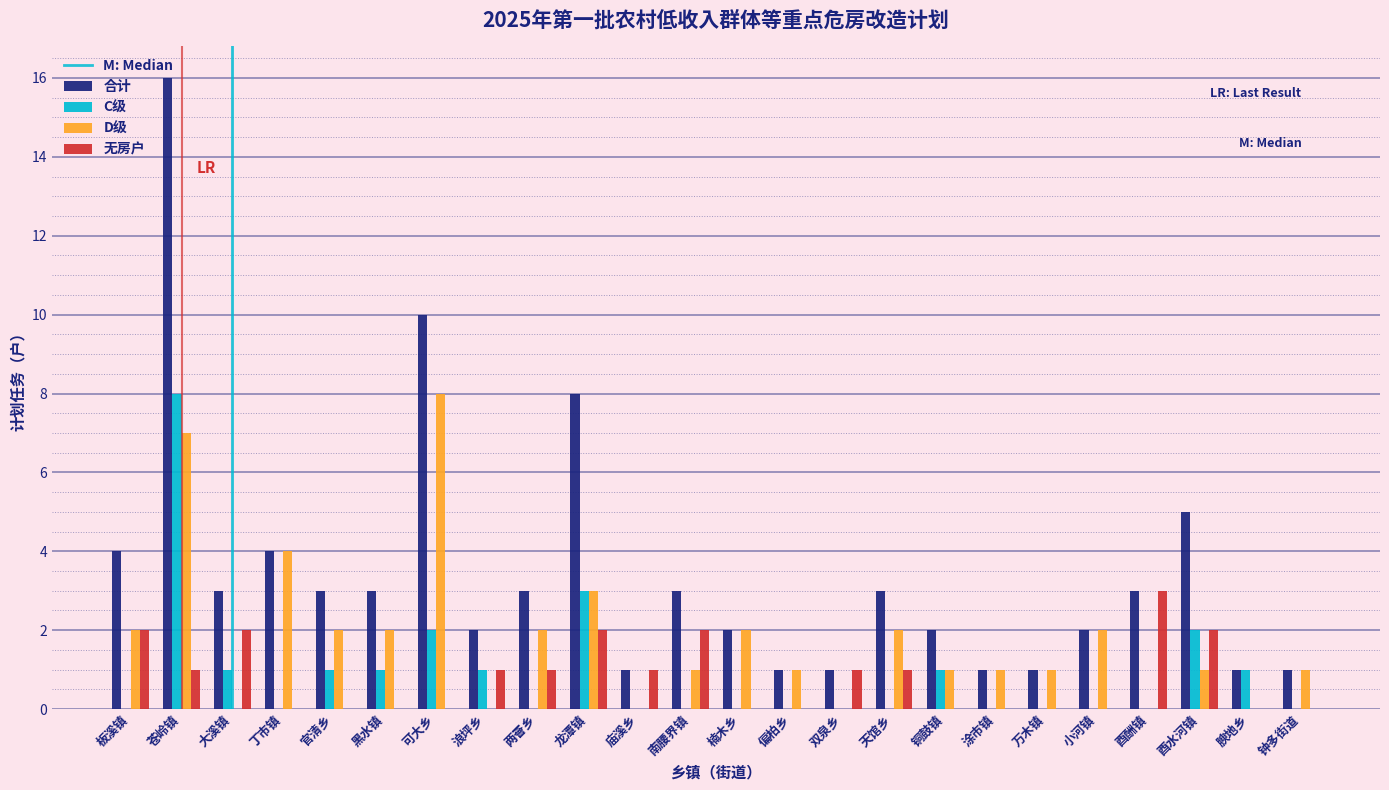

True or false: 无房户 has a value of 1 at 双泉乡.

True